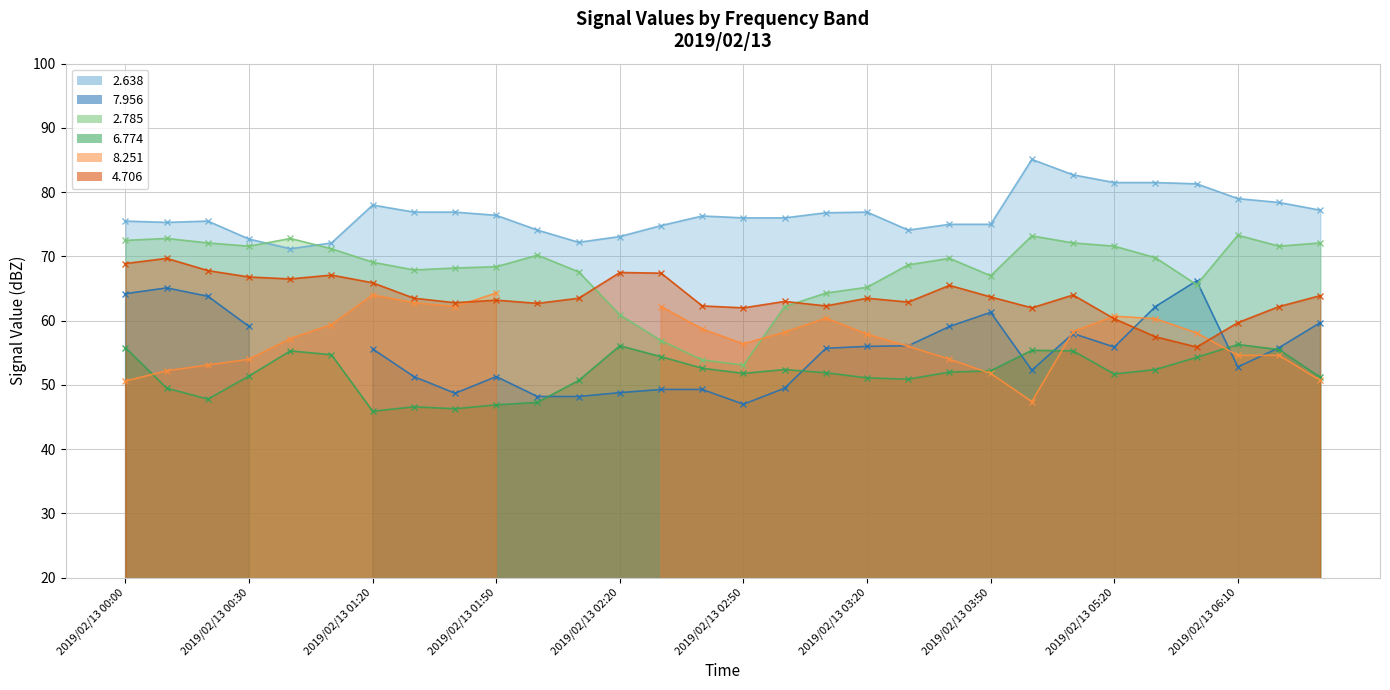

Is it true that 6.774 equals 51.7 at 2019/02/13 05:20?

True